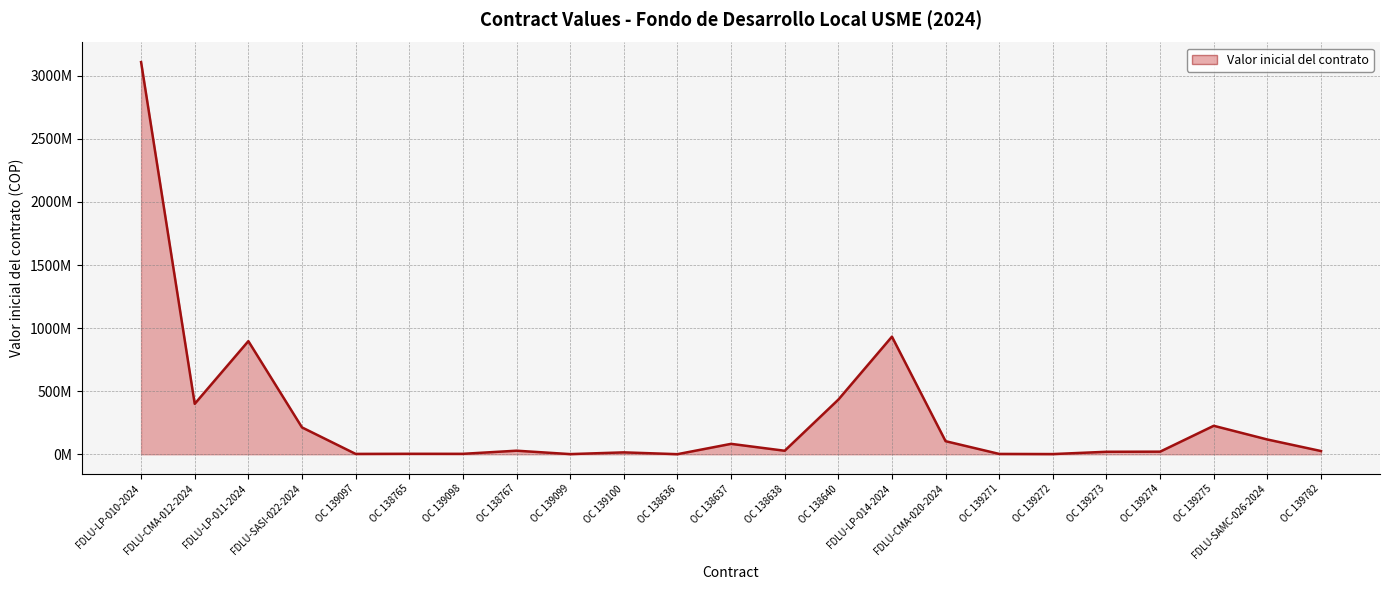

True or false: there are more than 2 points higher than both neighbors.

True